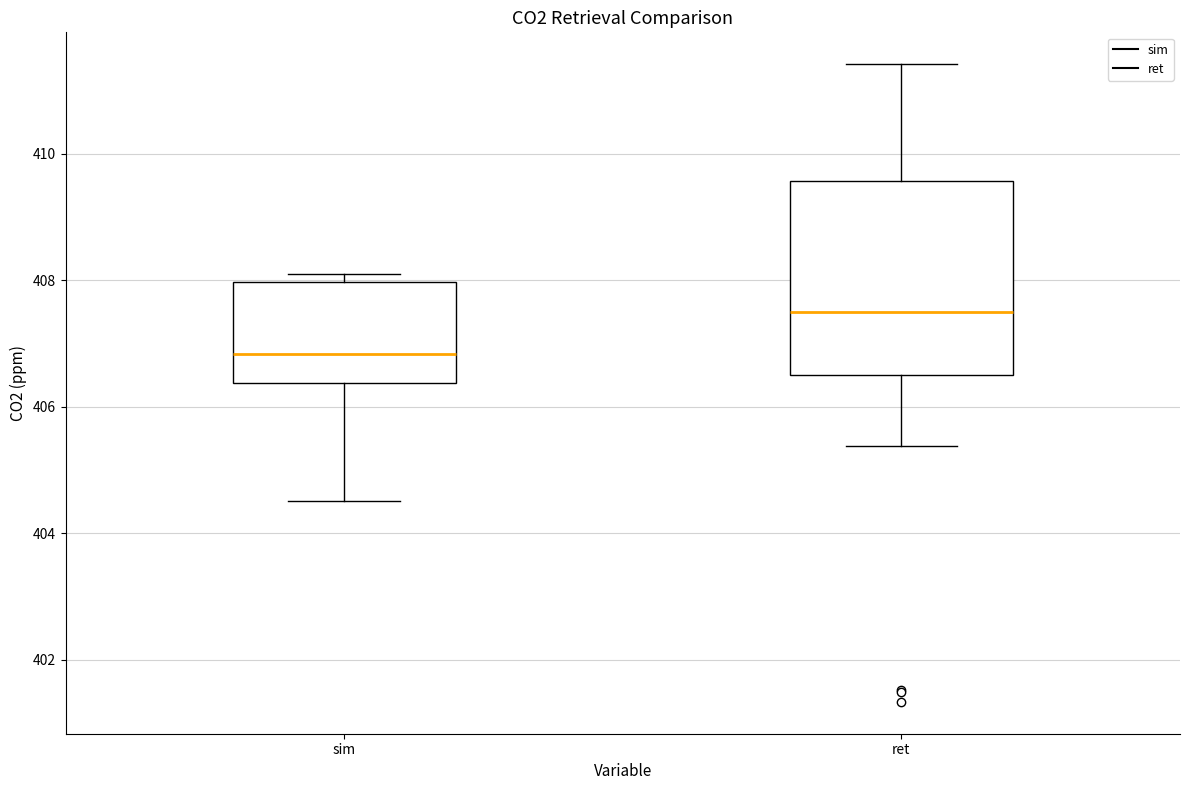

Reading left to right, read every box against the y-axis: the position of its median line, the range the box covers, and the ends of its whiskers. The values are not printed on the chart, so give them approximately, as read against the axis.

sim: median 406.8, box 406.4 to 408.0, whiskers 404.6 to 408.0 (just above the box's upper edge)
ret: median 407.4, box 406.6 to 409.6, whiskers 405.4 to 411.4